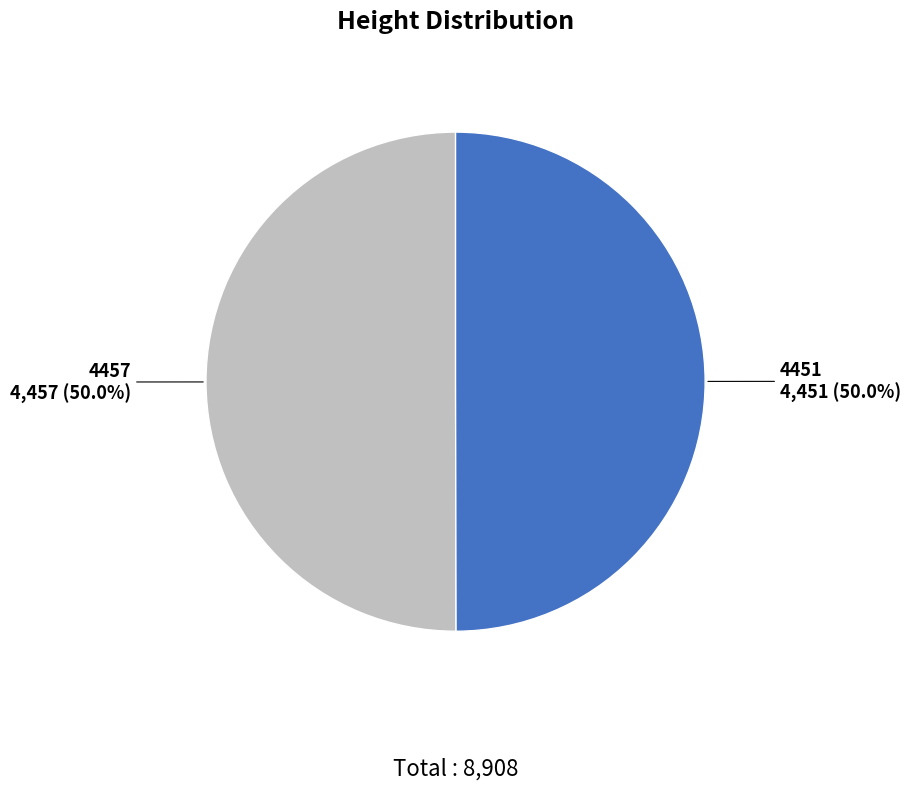

Do 4457 and 4451 together represent more than half of the pie?

Yes